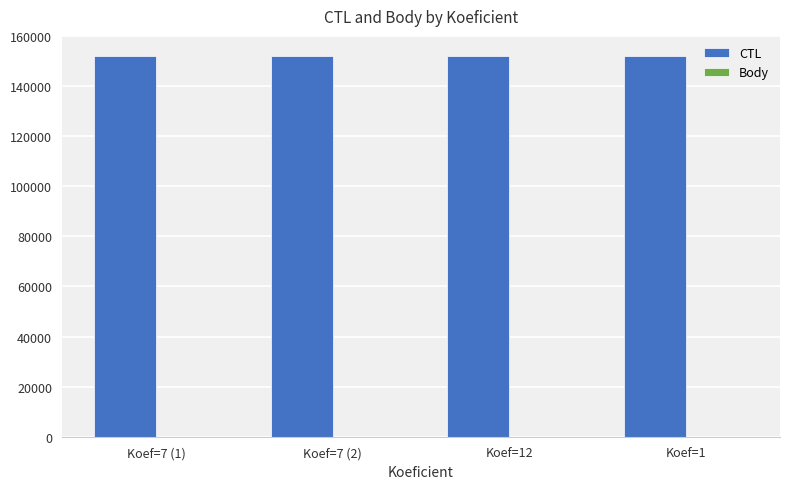

What is the greatest value displayed?

152010